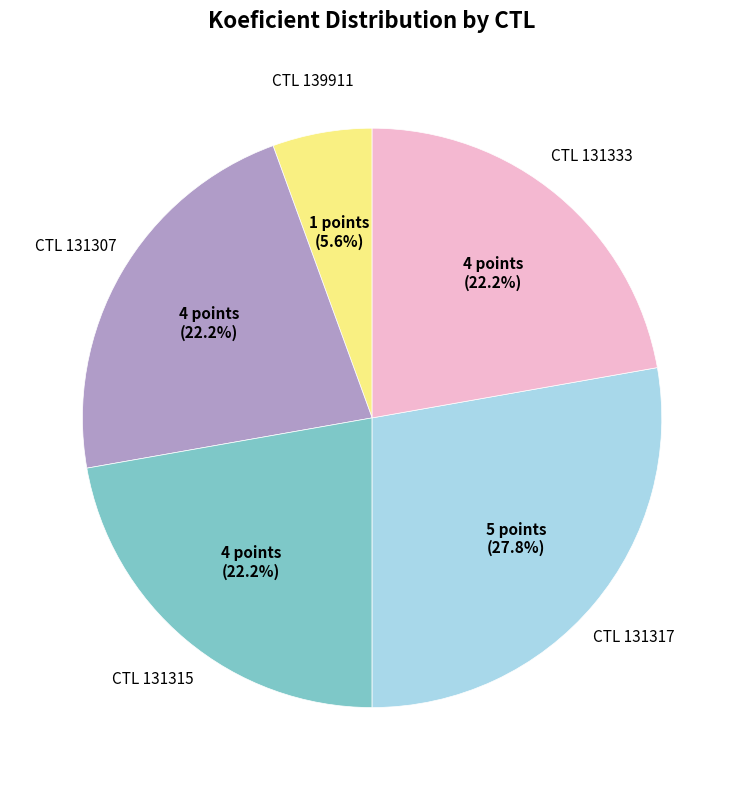

Is there any slice that represents more than half of the pie?

No